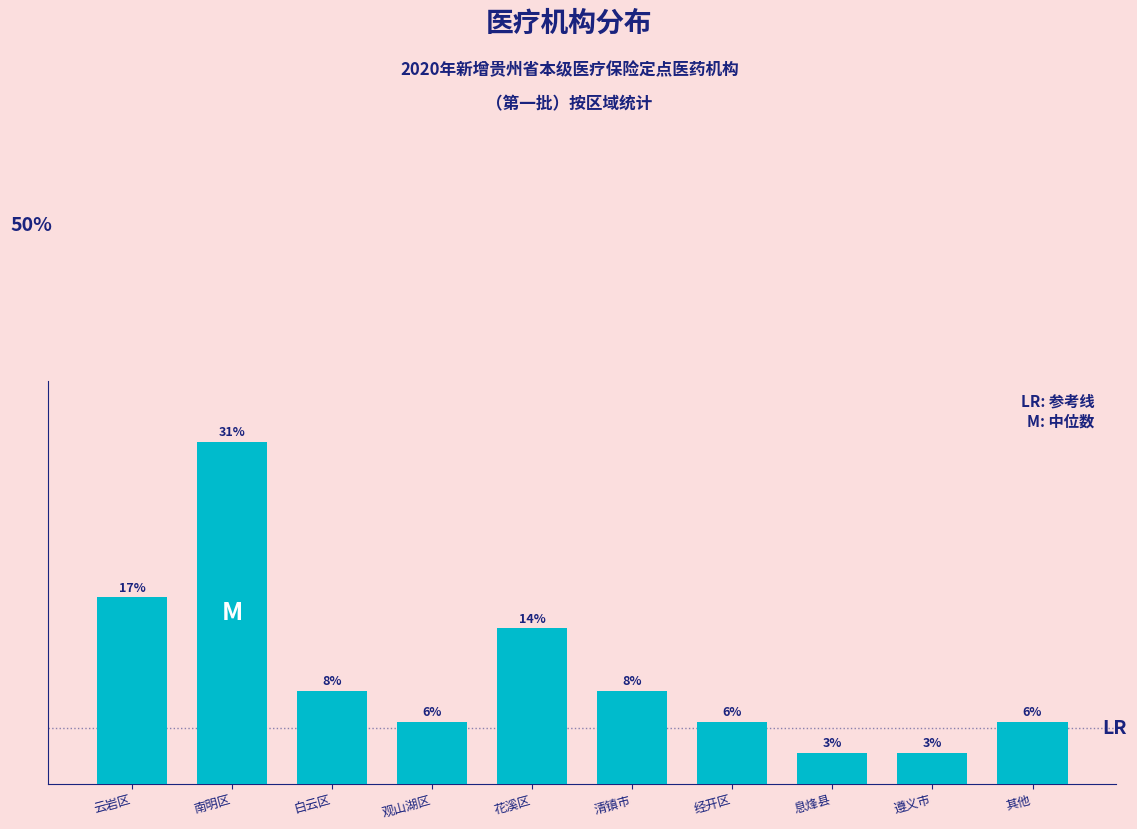

Are the bars horizontal?

No